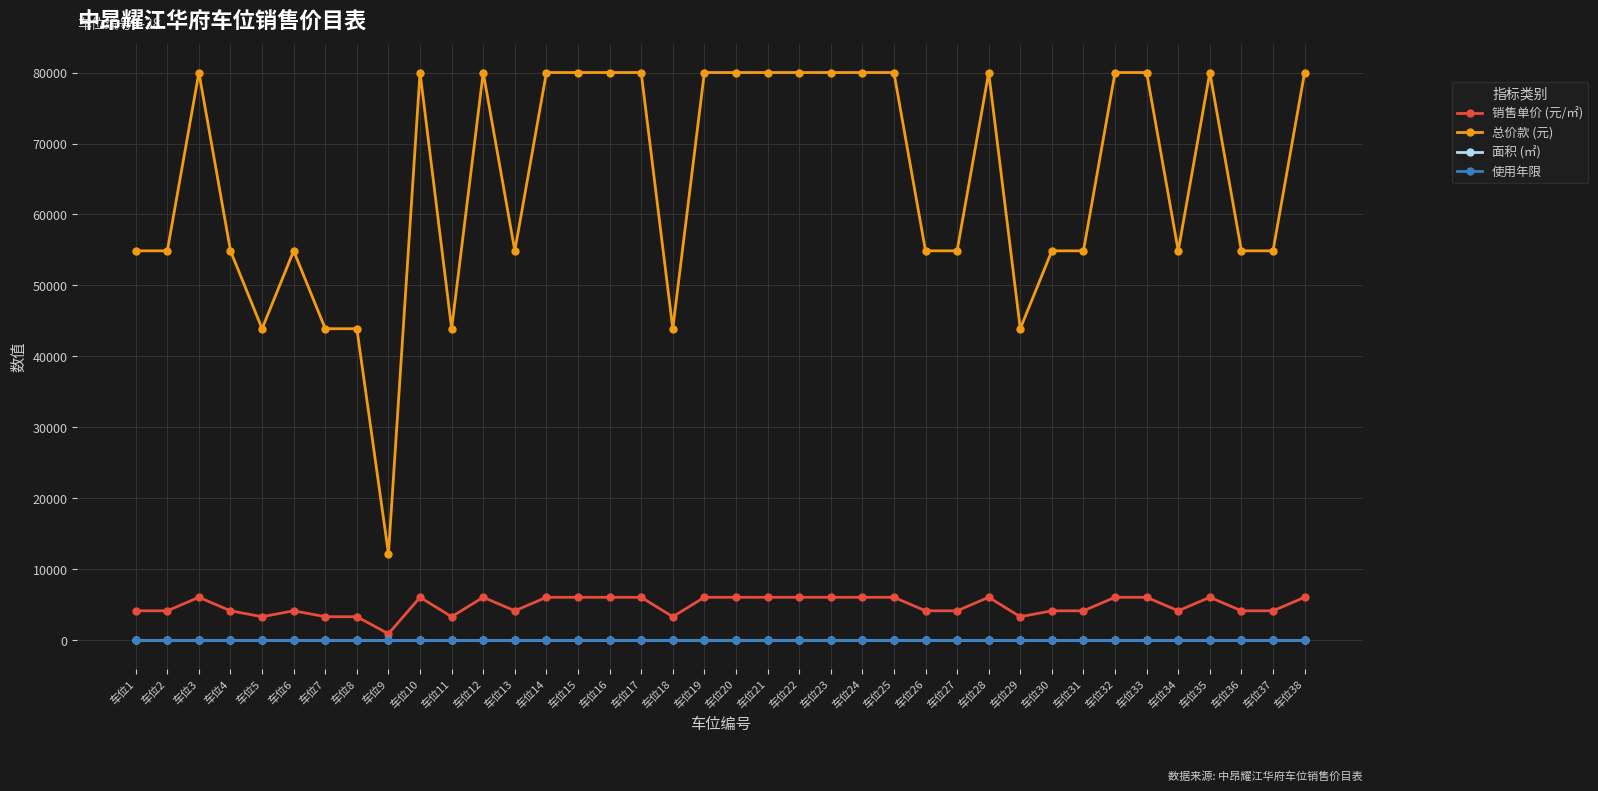

The value of 使用年限 at 车位1 is 70.0. True or false?

True